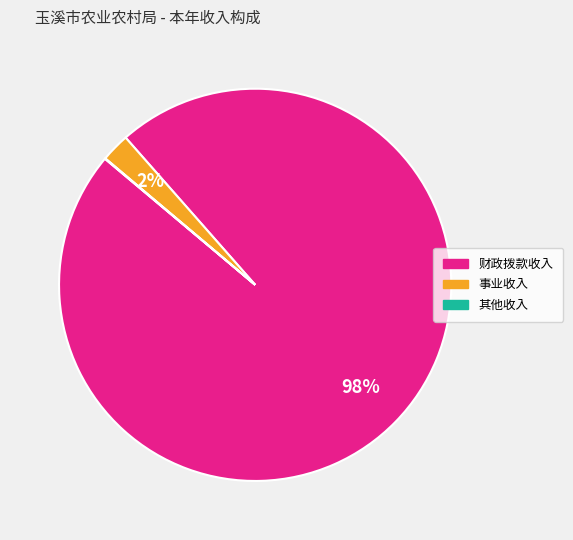

Is there a majority slice in this chart?

Yes